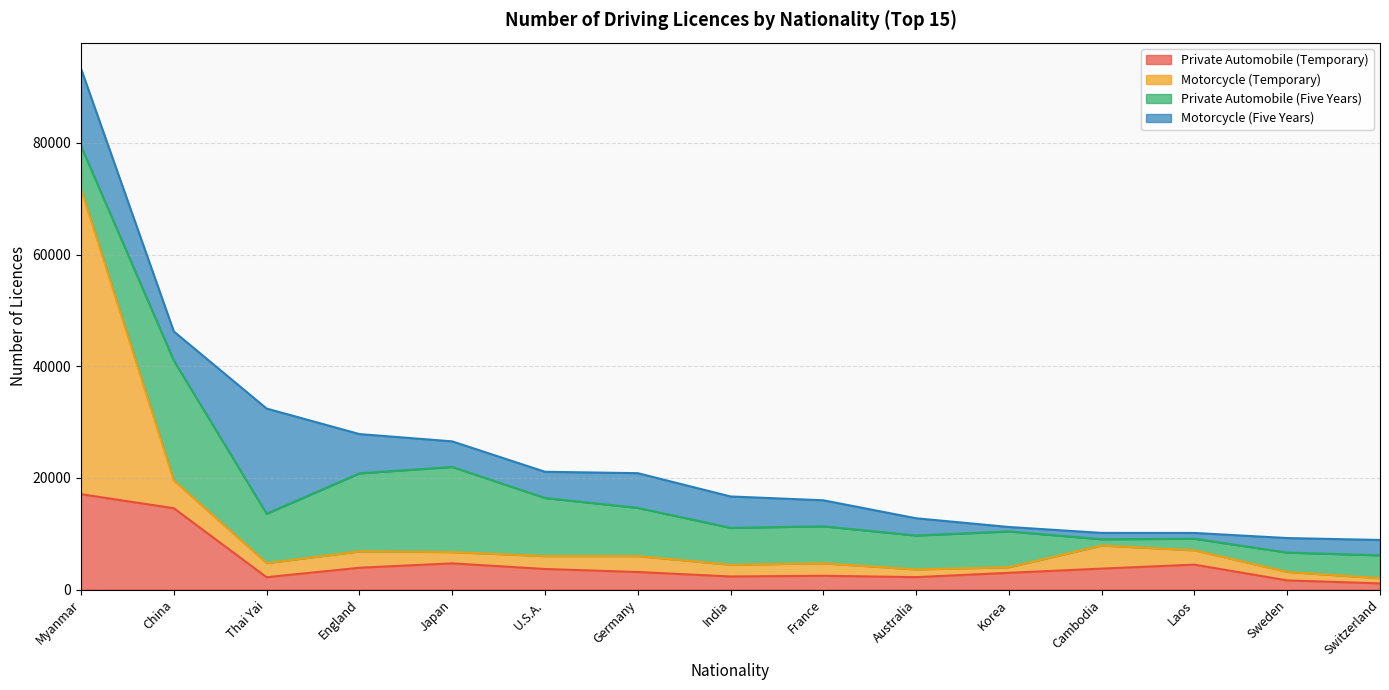

What is the difference between the Motorcycle (Temporary) values at Sweden and Australia?

447